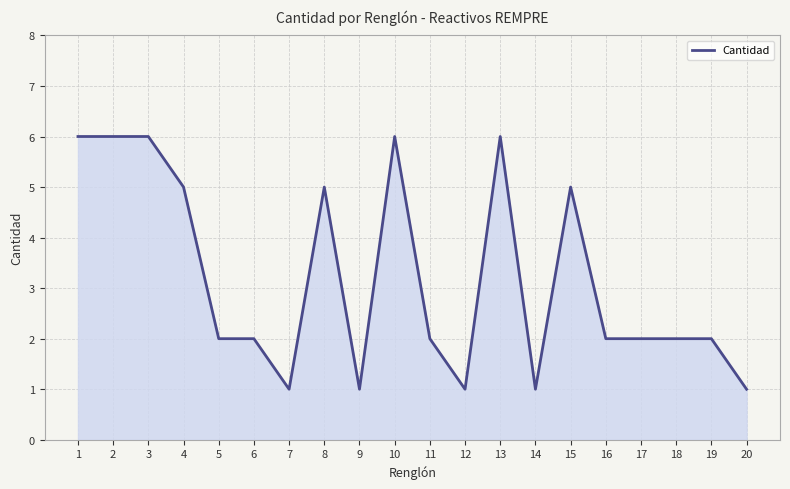

The chart shows a value of 1 at 5. True or false?

False